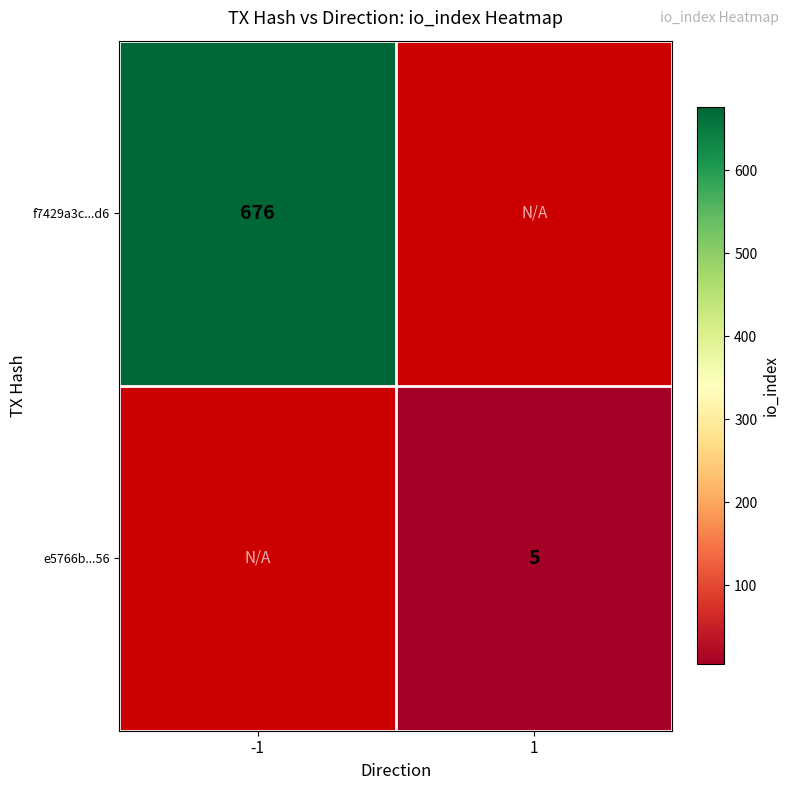

The e5766b...56 series shows 5 at 1. True or false?

True